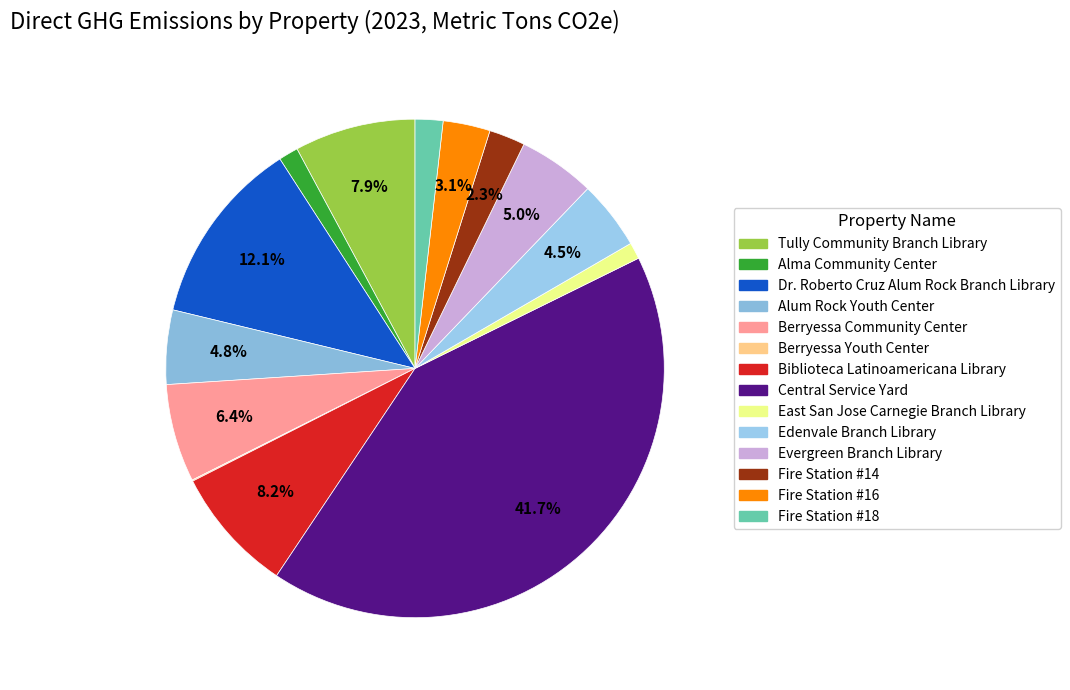

How many segments does this pie chart have?

14